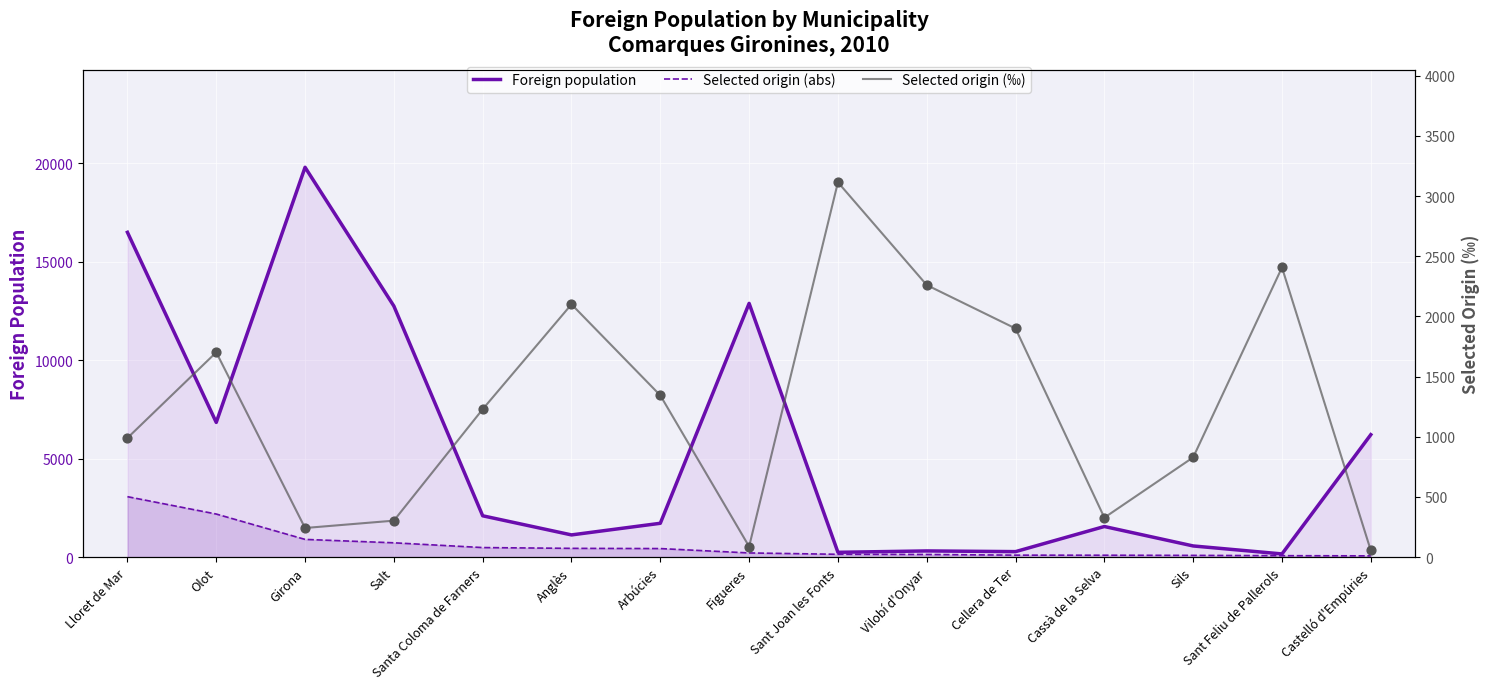

Is the value of Selected origin (abs) at Olot greater than the value of Foreign population at Girona?

No